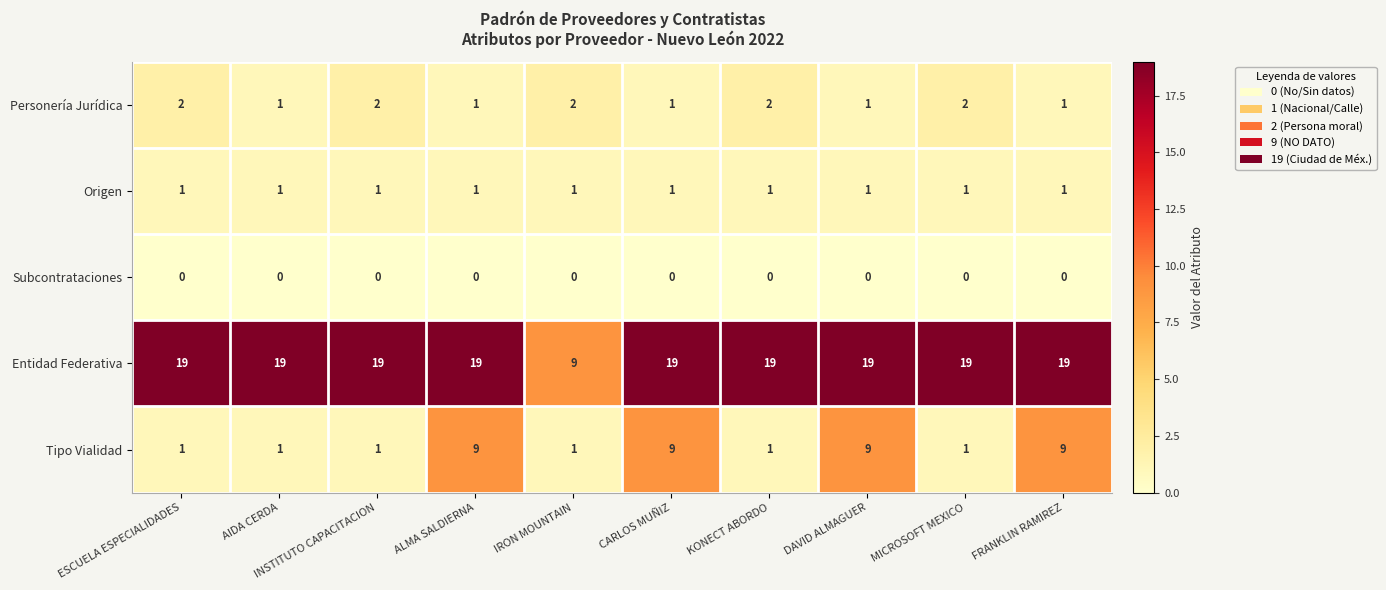

What is the total value across all series at INSTITUTO CAPACITACION?

23